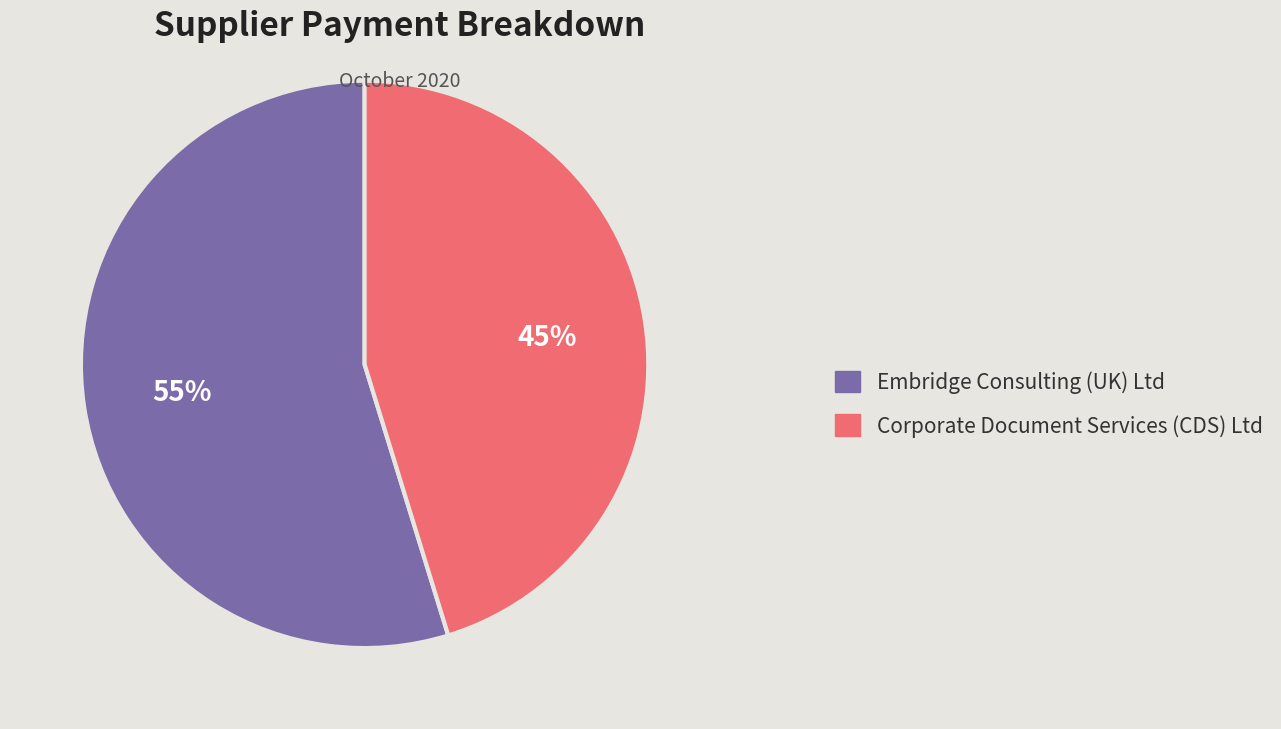

Is there any slice that represents more than half of the pie?

Yes